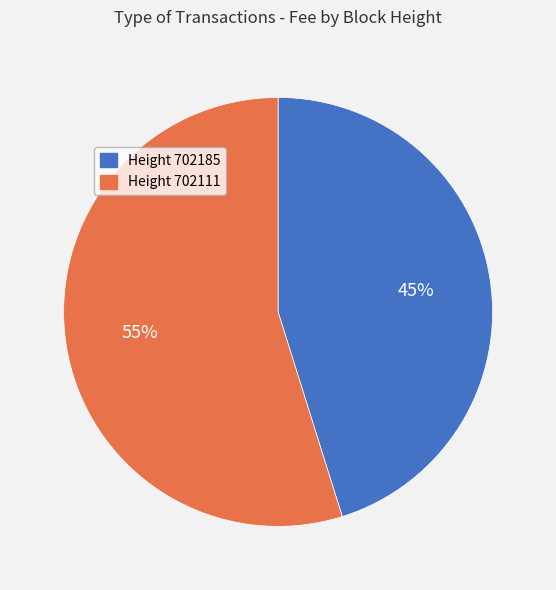

To the nearest percent, what is the difference between the largest and smallest slice percentages?

10%